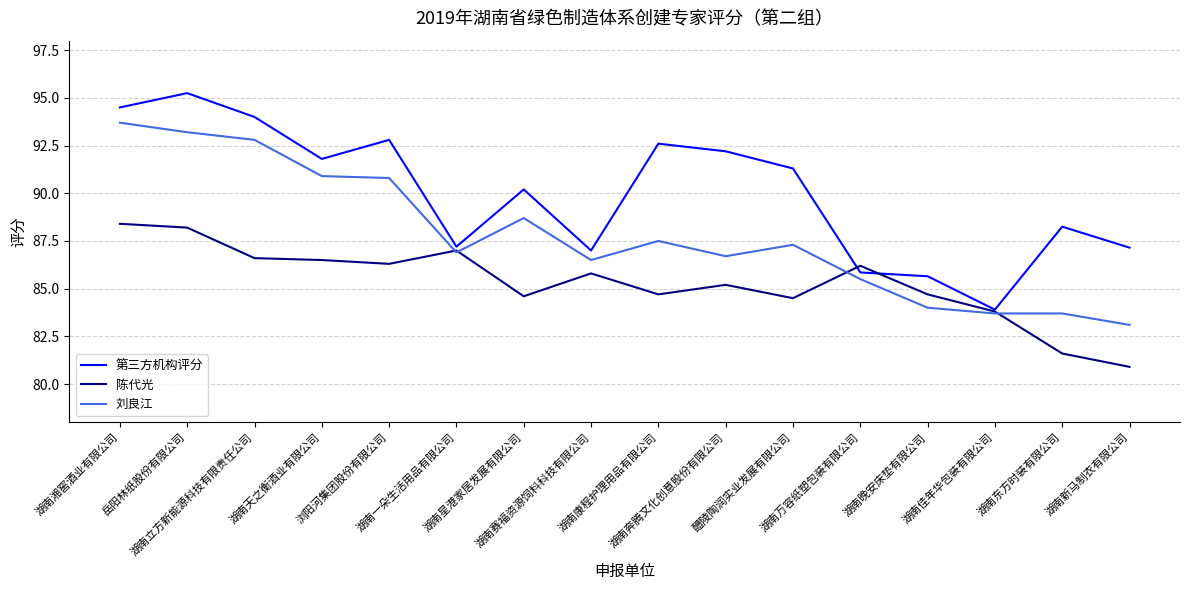

Rank the series at 湖南天之衡酒业有限公司 from lowest to highest value.

陈代光, 刘良江, 第三方机构评分